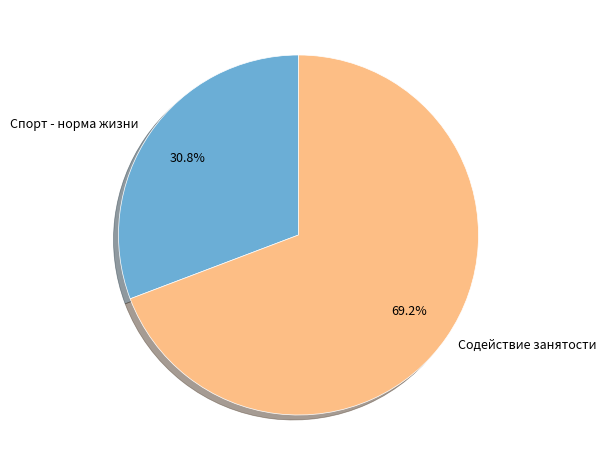

To the nearest percent, what is the combined percentage of Спорт - норма жизни and Содействие занятости?

100%